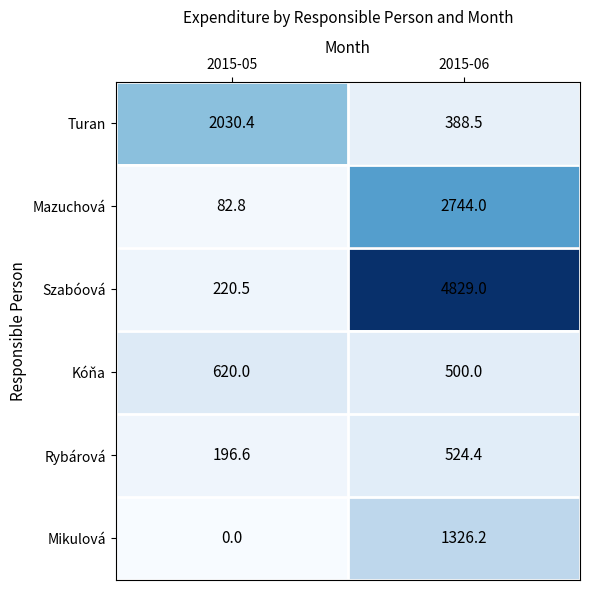

What is the greatest value displayed?

4829.0